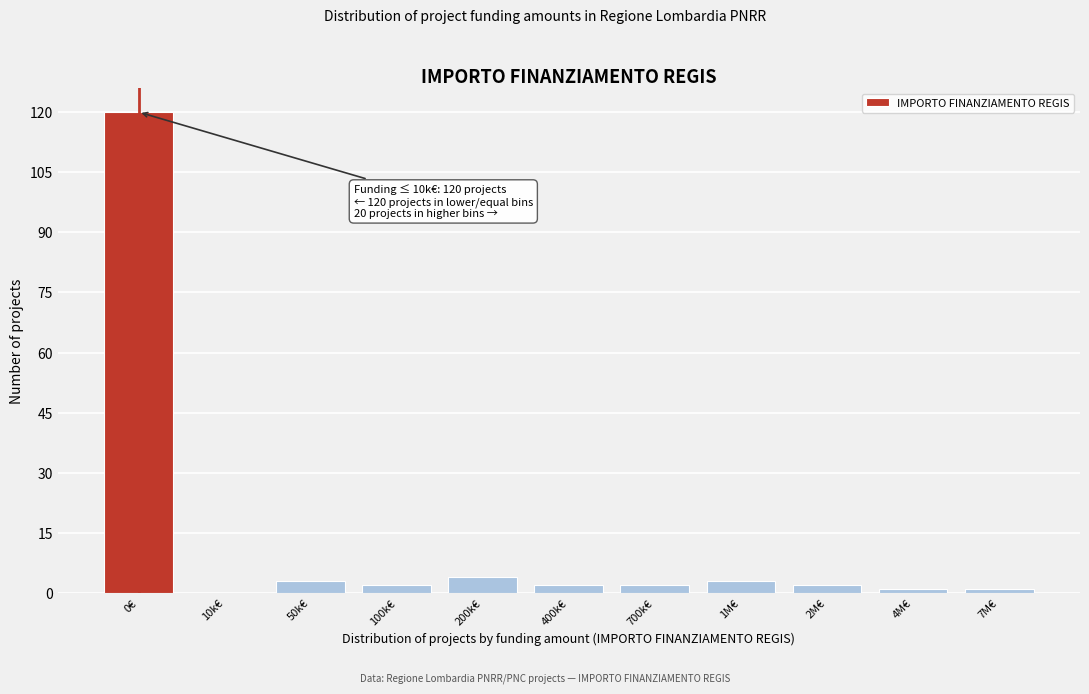

Reading right to left, what are all the values shown in this chart?

7M€=1	4M€=1	2M€=2	1M€=3	700k€=2	400k€=2	200k€=4	100k€=2	50k€=3	10k€=0	0€=120